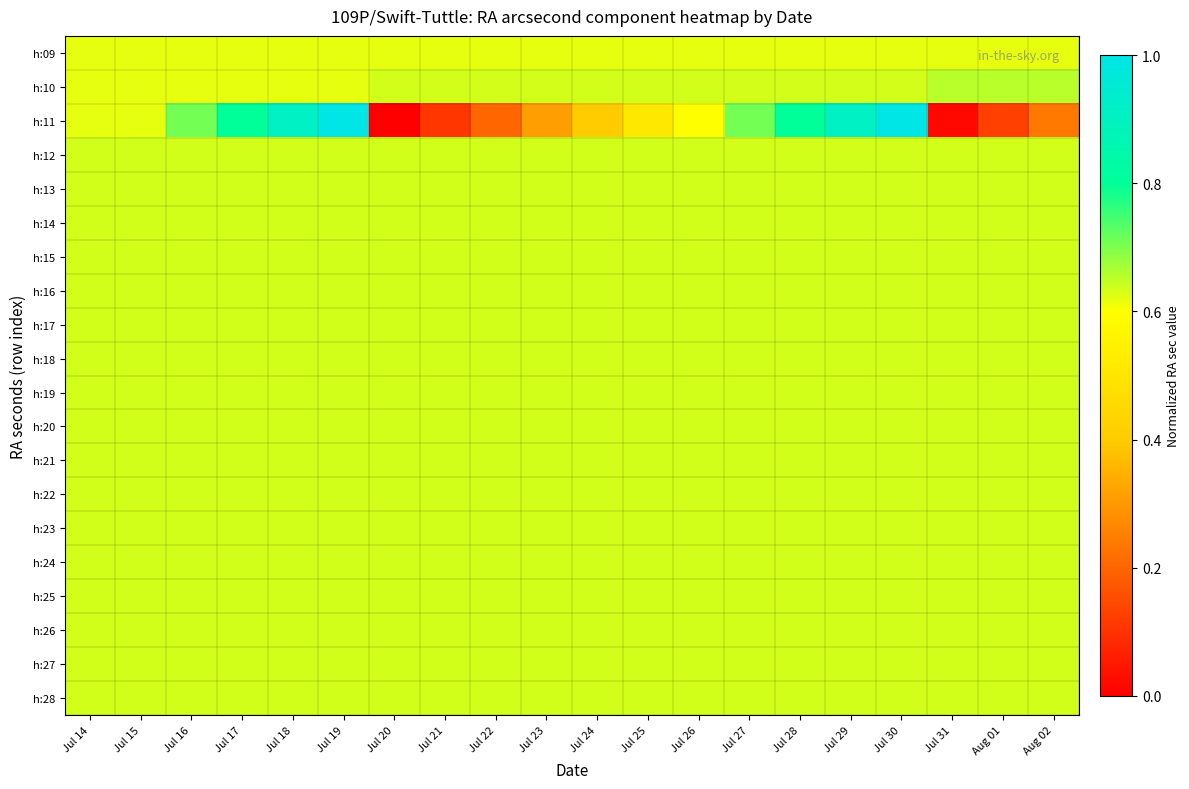

At how many categories does at least one series exceed 0?

20